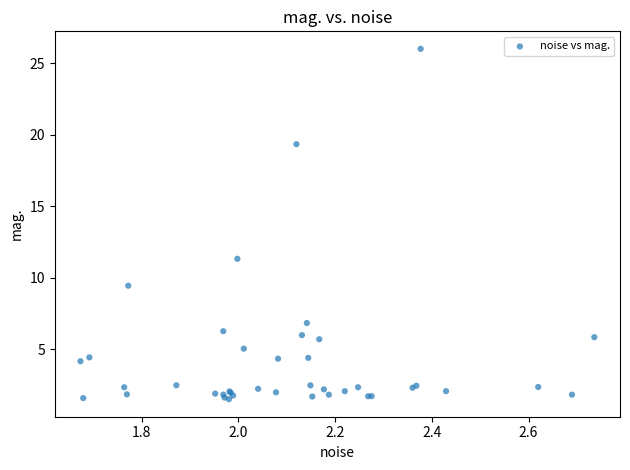

What Y value in the scatter plot is closest to 13?

11.3